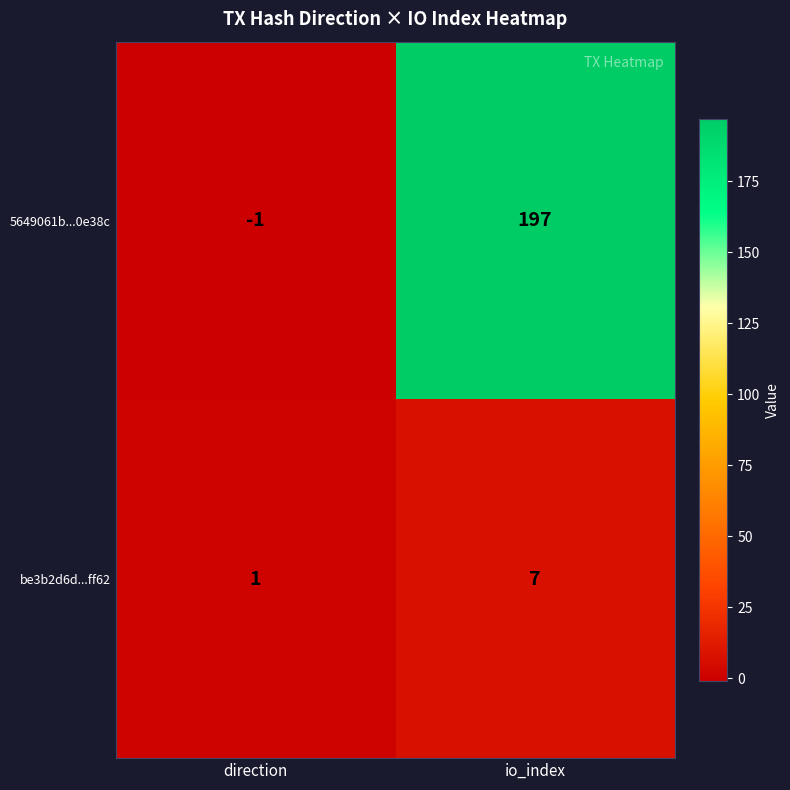

What is the difference between the maximum and minimum values in the be3b2d6d...ff62 series?

6